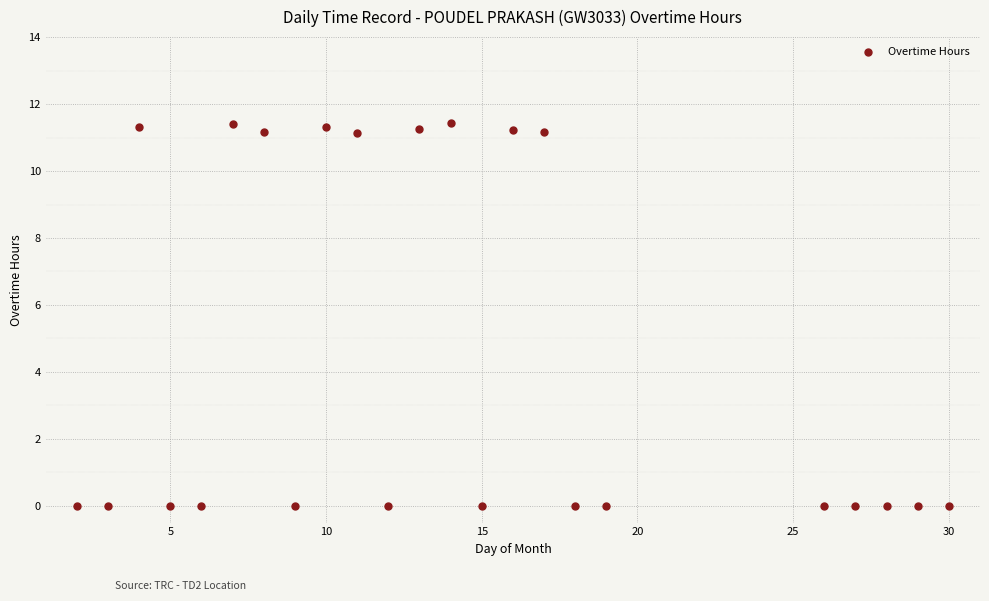

What is the range of Y values (max minus min)?

11.4